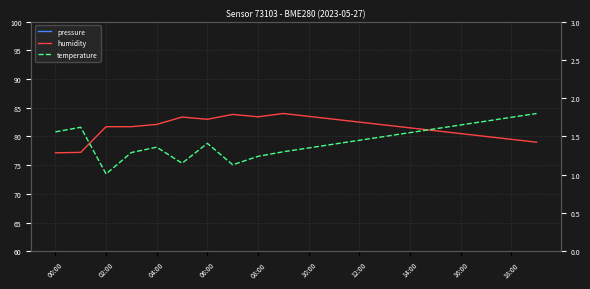

Is the value of humidity at 15 greater than the value of pressure at 02:00?

Yes